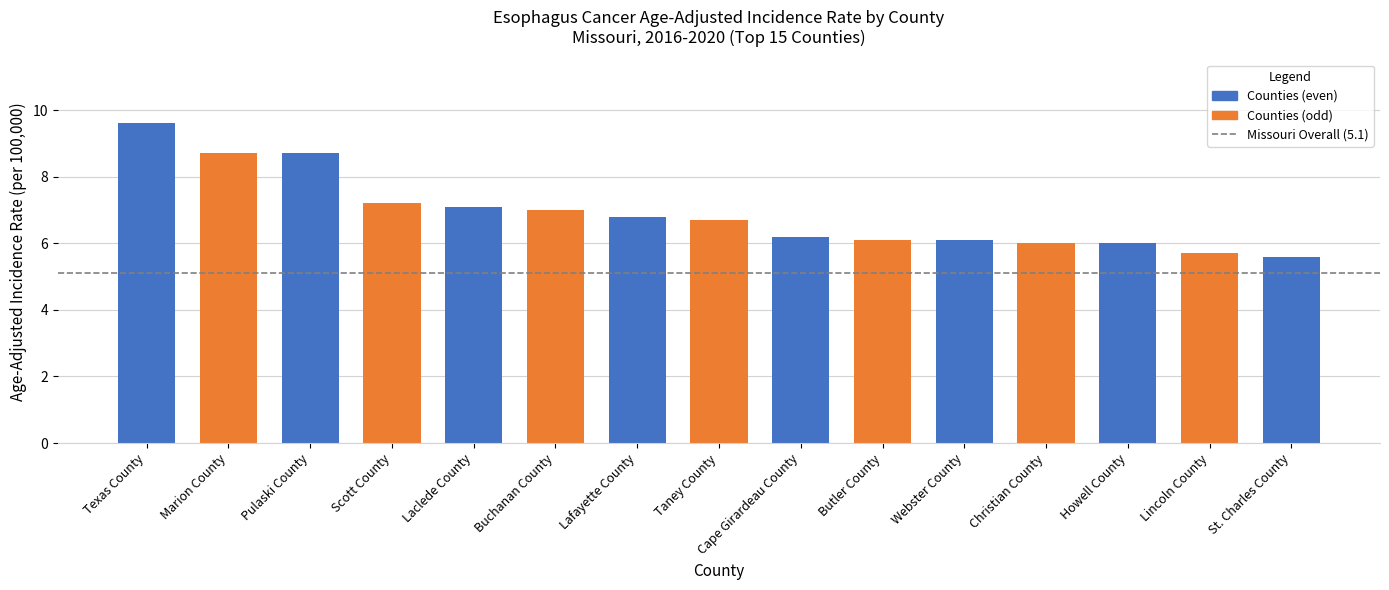

What is the sum of the values at Pulaski County and Laclede County?

15.8